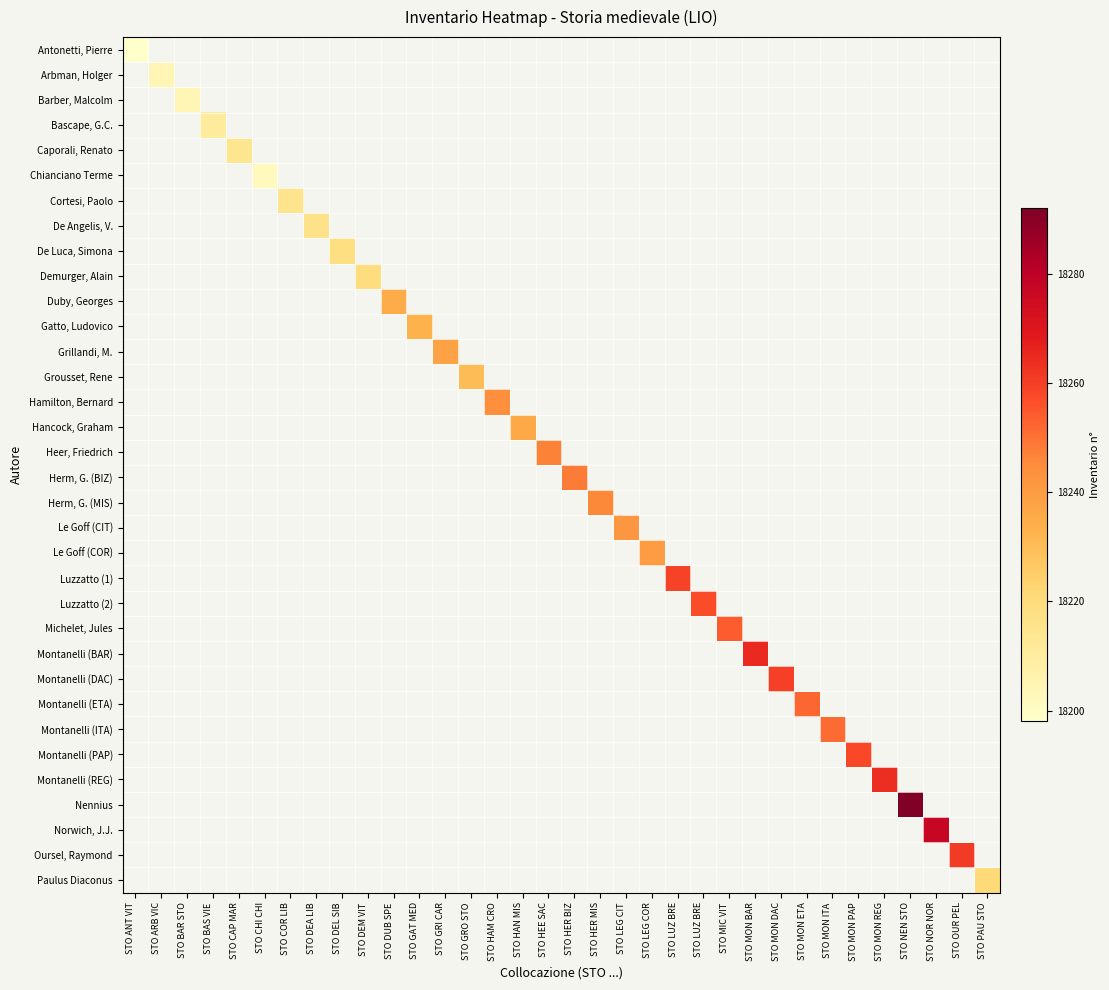

Is the value of Montanelli (PAP) at STO ARB VIC greater than the value of Luzzatto (1) at STO BAR STO?

No